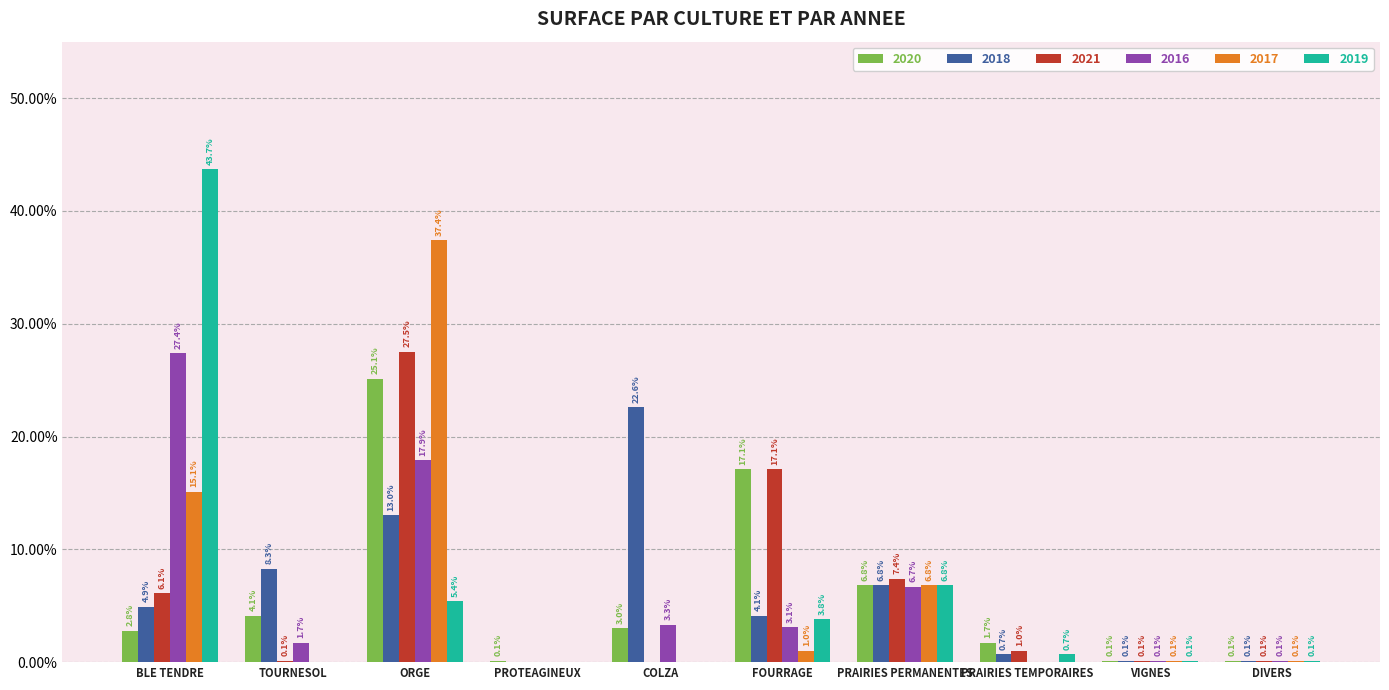

The value of 2017 at DIVERS is 0.1. True or false?

True